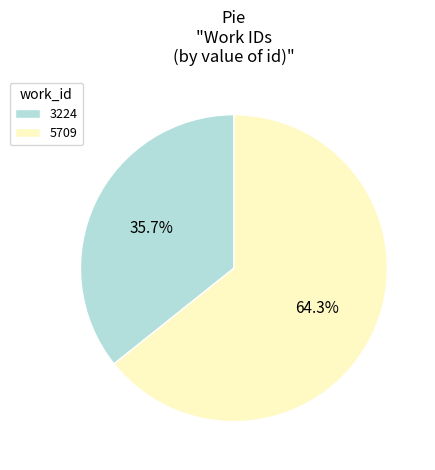

Is it true that 3224 is 36% of the pie?

True